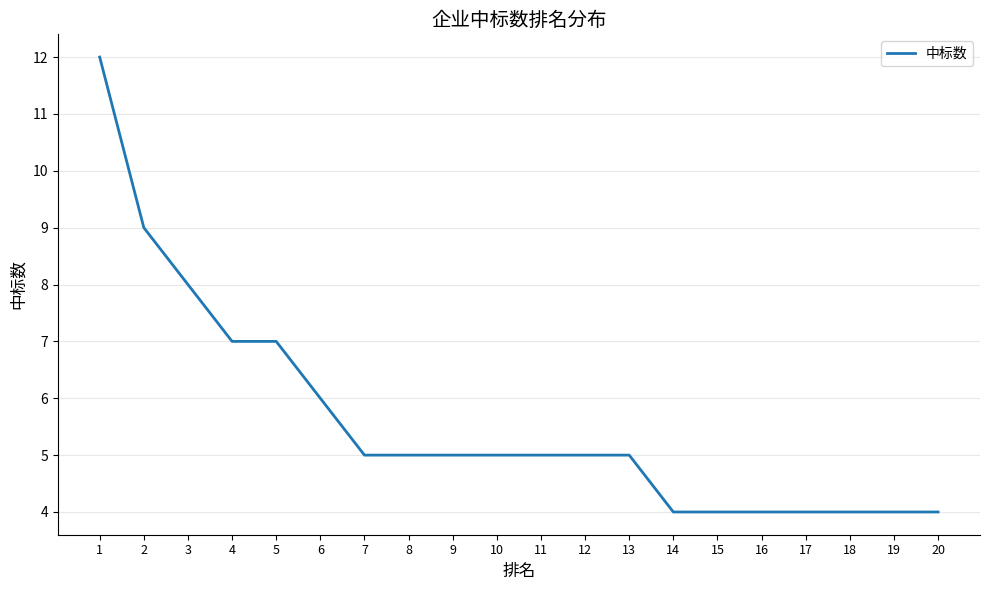

The chart shows a value of 16 at 1. True or false?

False